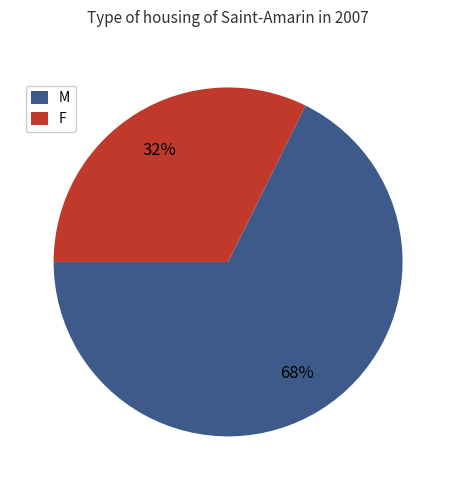

What is the ratio of the value at F to the value at M?

0.5